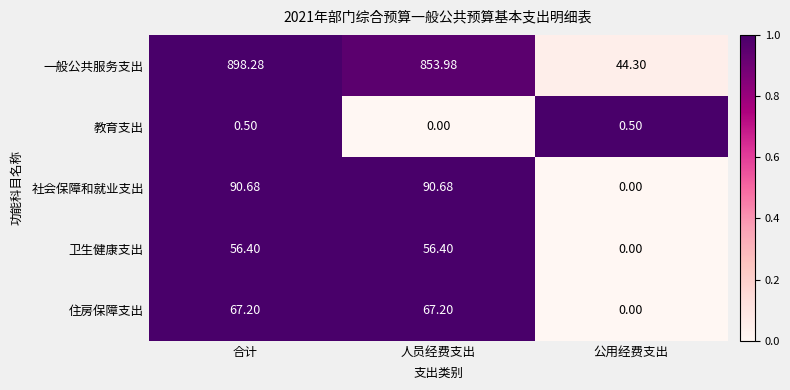

Which series has the largest total across all categories?

一般公共服务支出